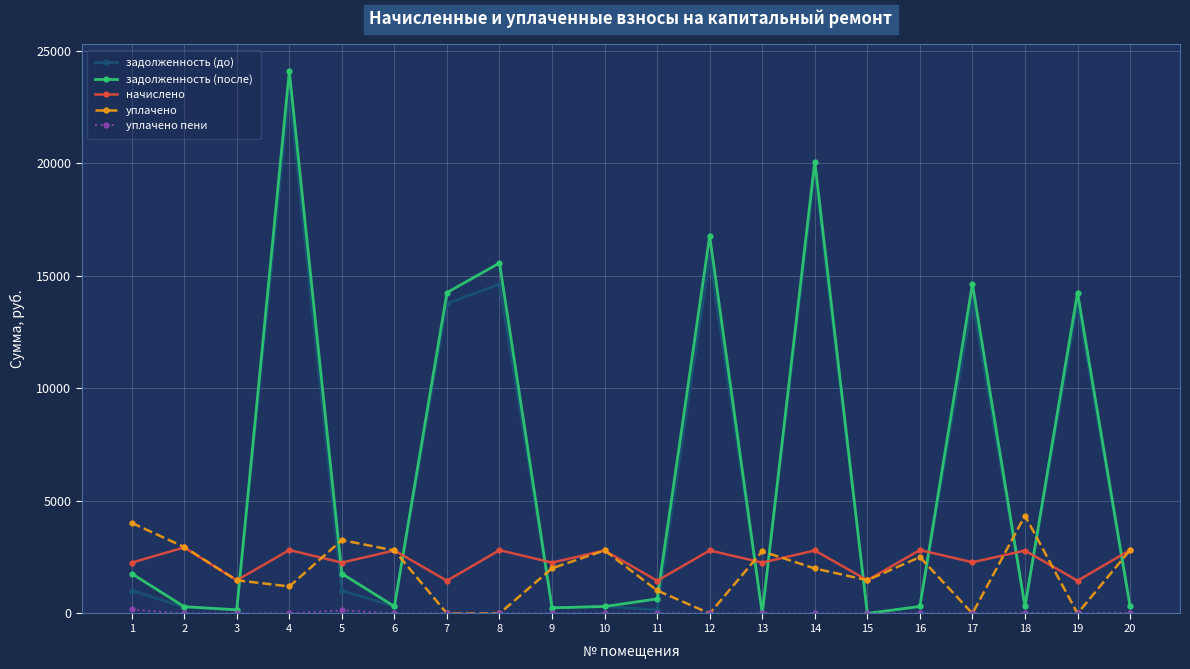

In начислено, how many points are higher than both neighbors (excluding endpoints)?

9